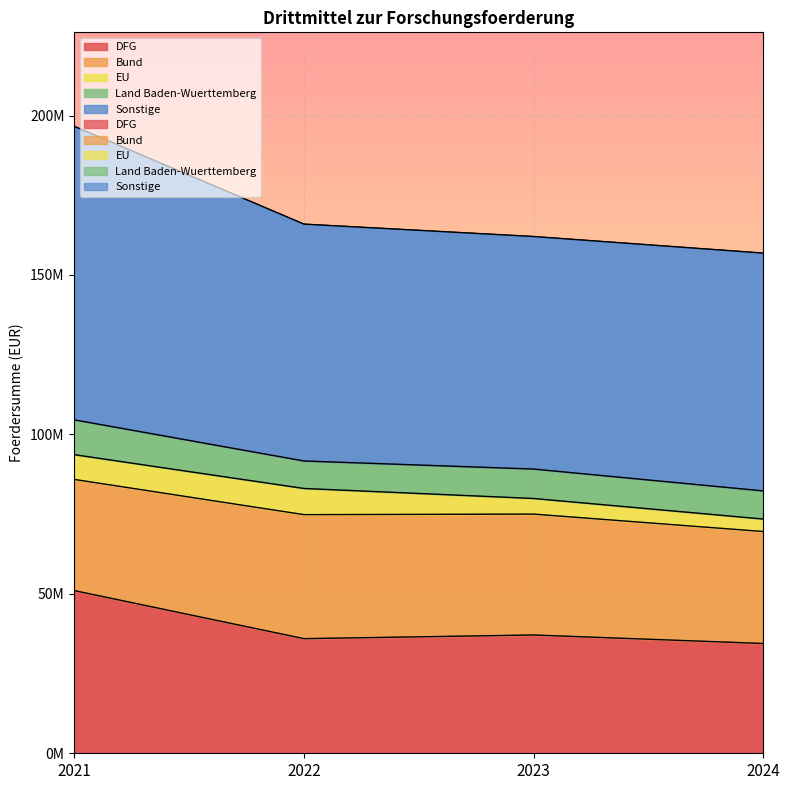

What is the maximum value for Sonstige?

92040012.3